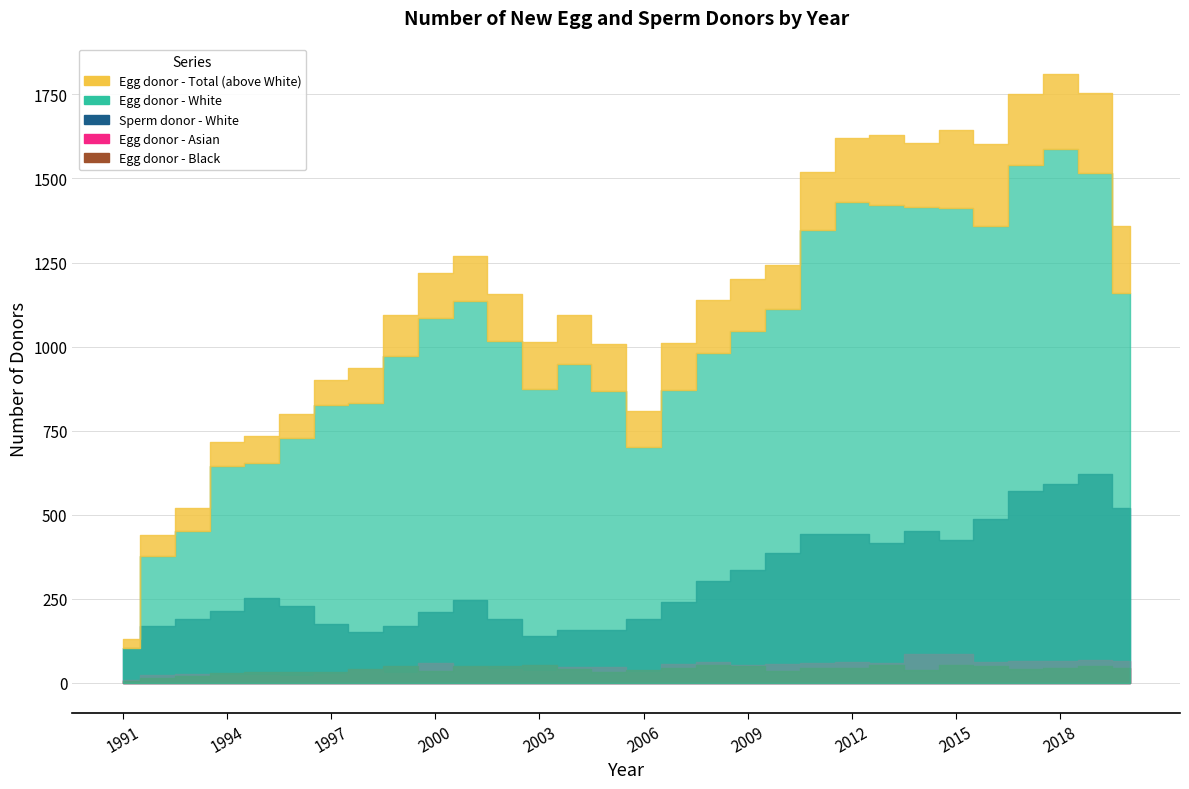

How many intersections are there between Egg donor - Asian and Egg donor - Black?

6